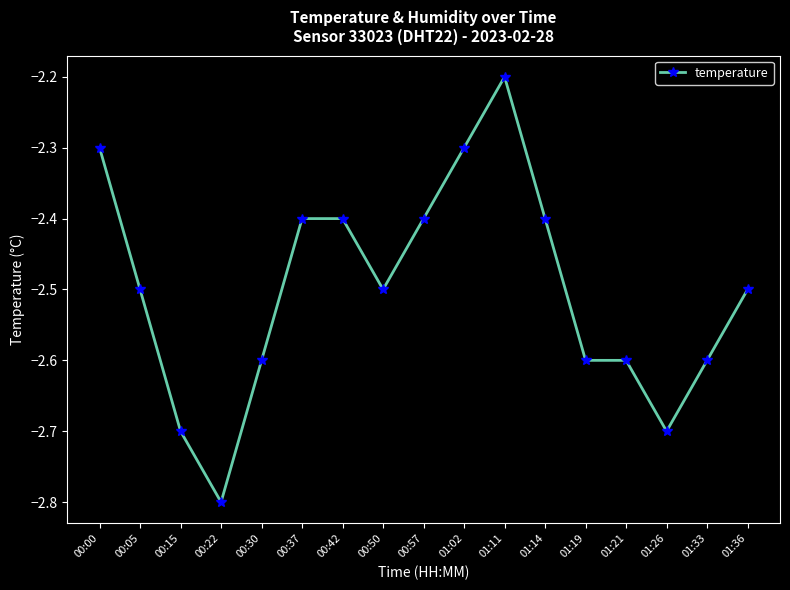

What is the value of the 4th point from the left?

-2.8